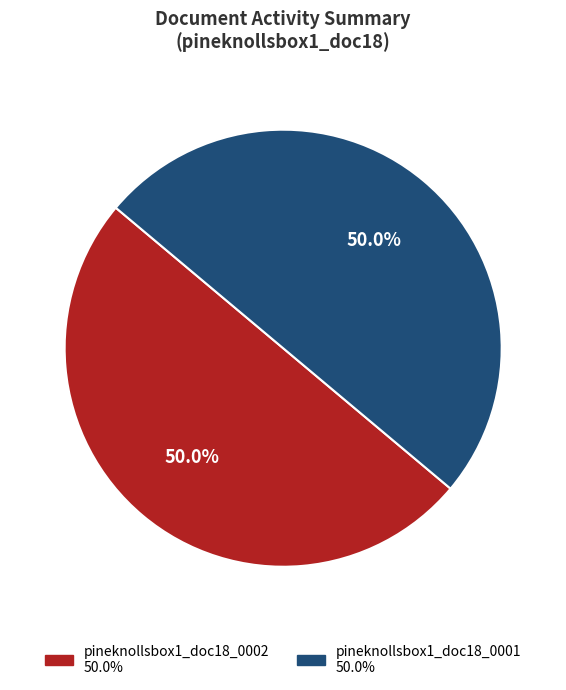

To the nearest percent, what is the difference between the largest and smallest slice percentages?

0%